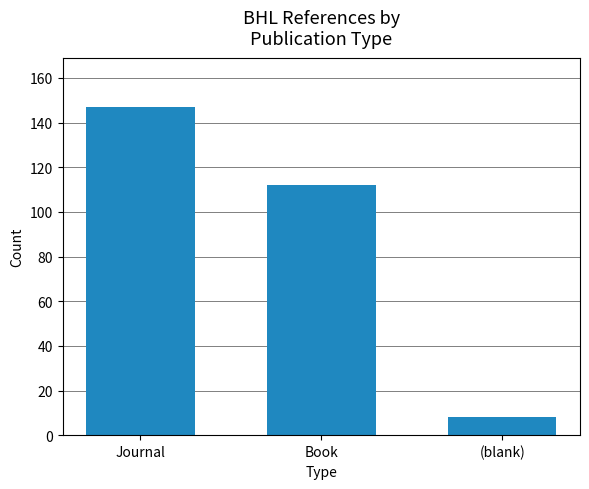

What is the ratio of the value at Journal to the value at (blank)?

18.4